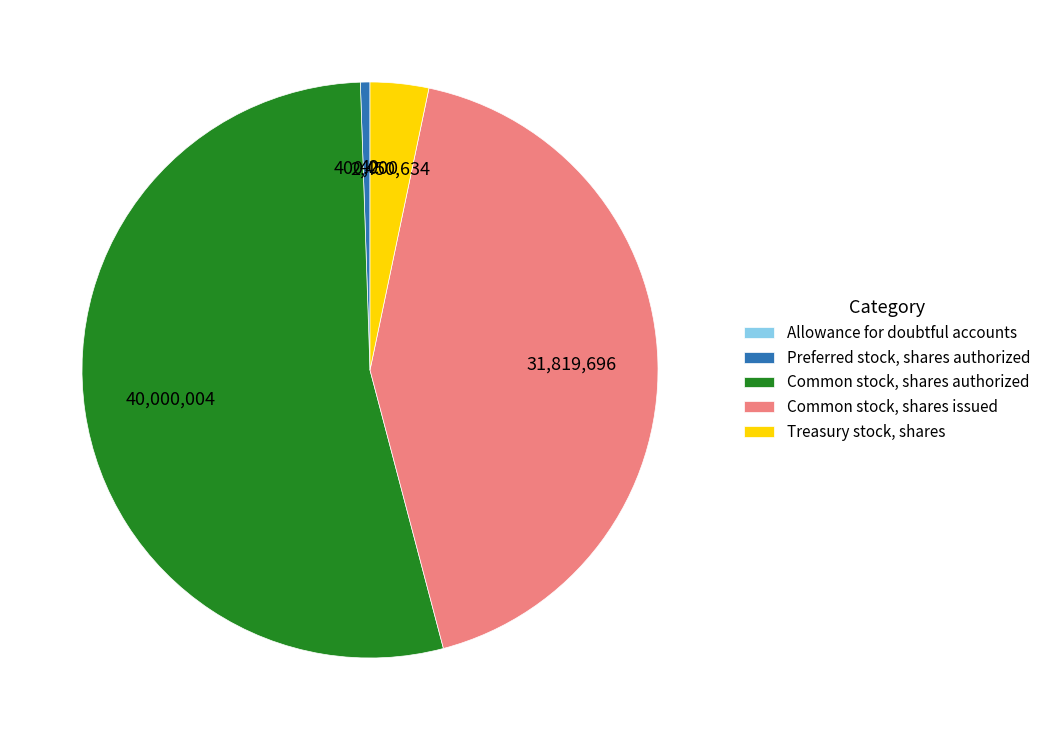

Which category has the biggest portion of the pie?

Common stock, shares authorized